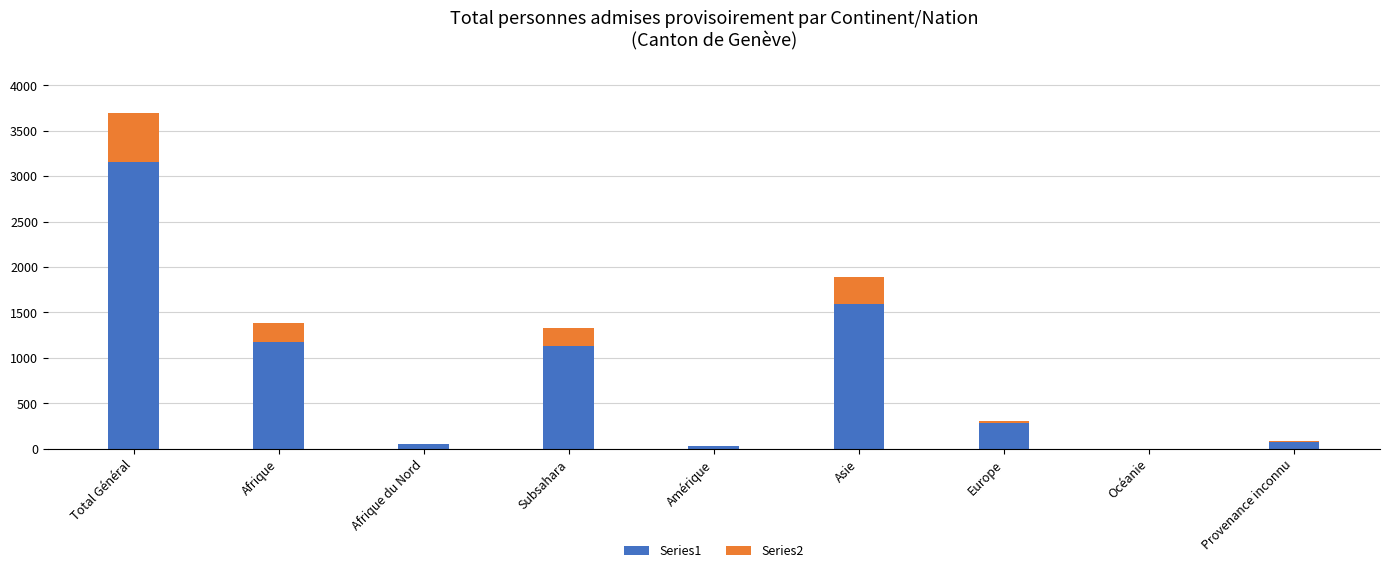

At which category is the sum across all series the highest?

Total Général